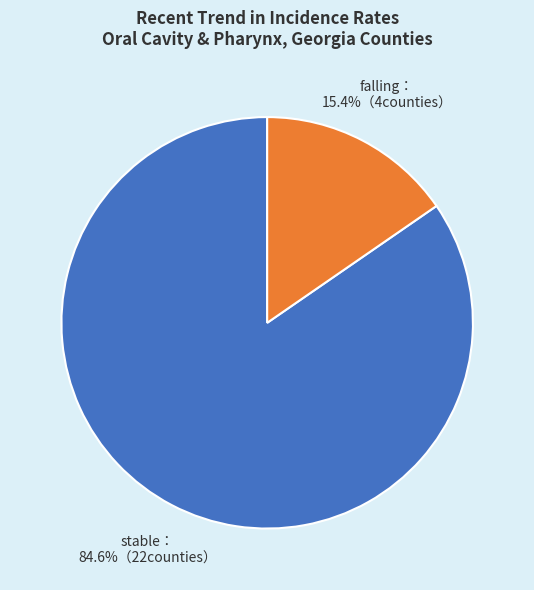

Is there any slice that represents more than half of the pie?

Yes